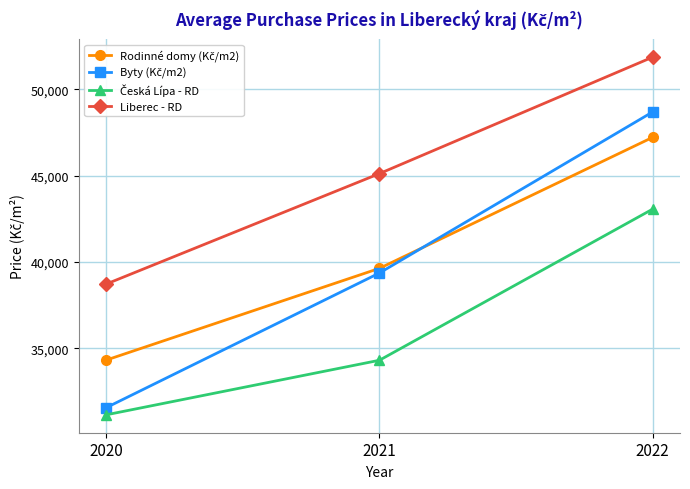

What is the total value across all series at 2020?

135741